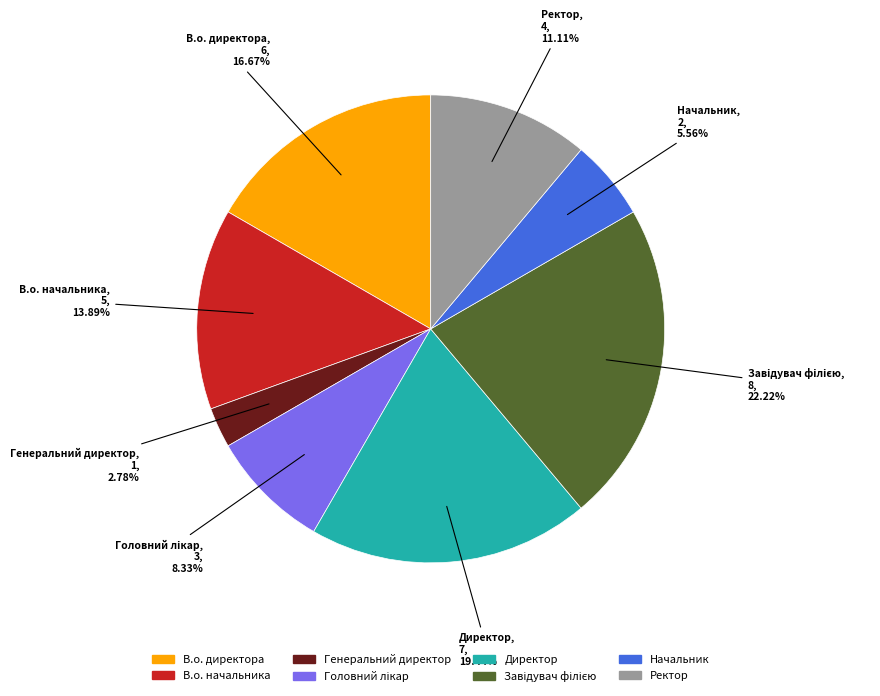

Do Генеральний директор and В.о. директора together represent more than half of the pie?

No